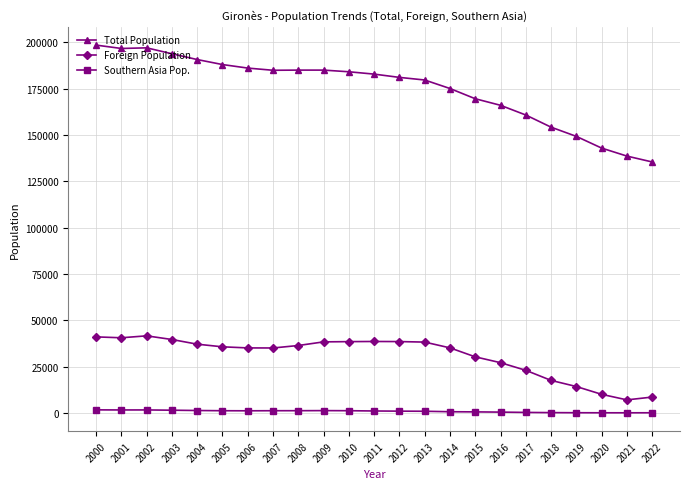

At how many categories does at least one series exceed 39061?

23